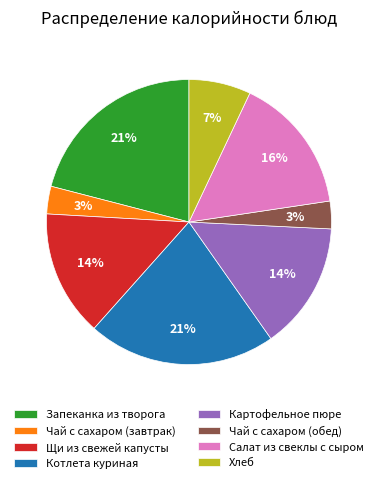

To the nearest percent, what portion does Щи из свежей капусты represent?

14%